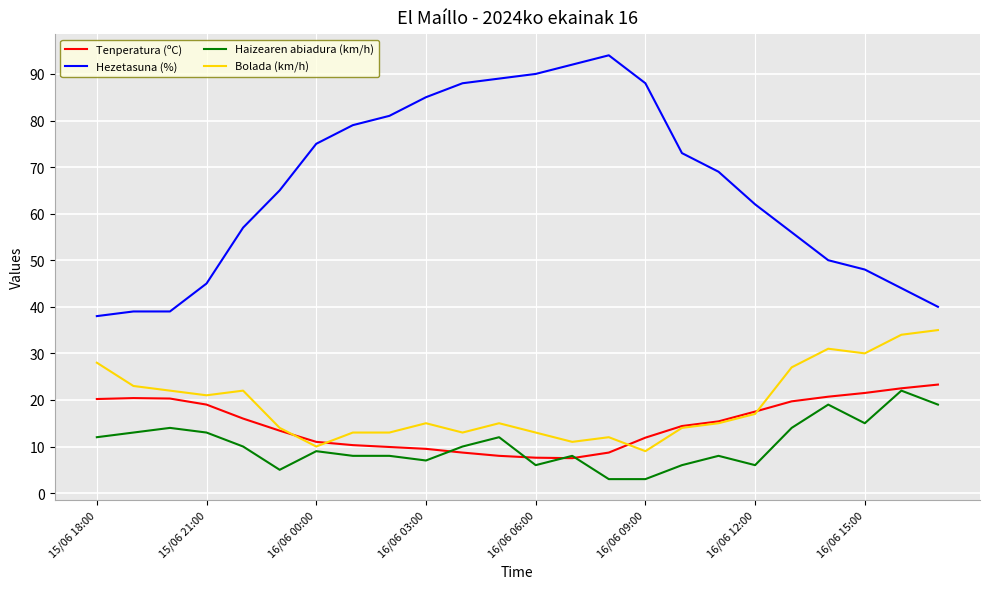

True or false: Haizearen abiadura (km/h) and Hezetasuna (%) intersect in this chart.

False